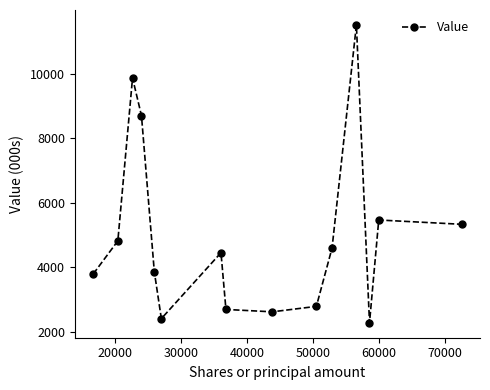

What is the average value?

5017